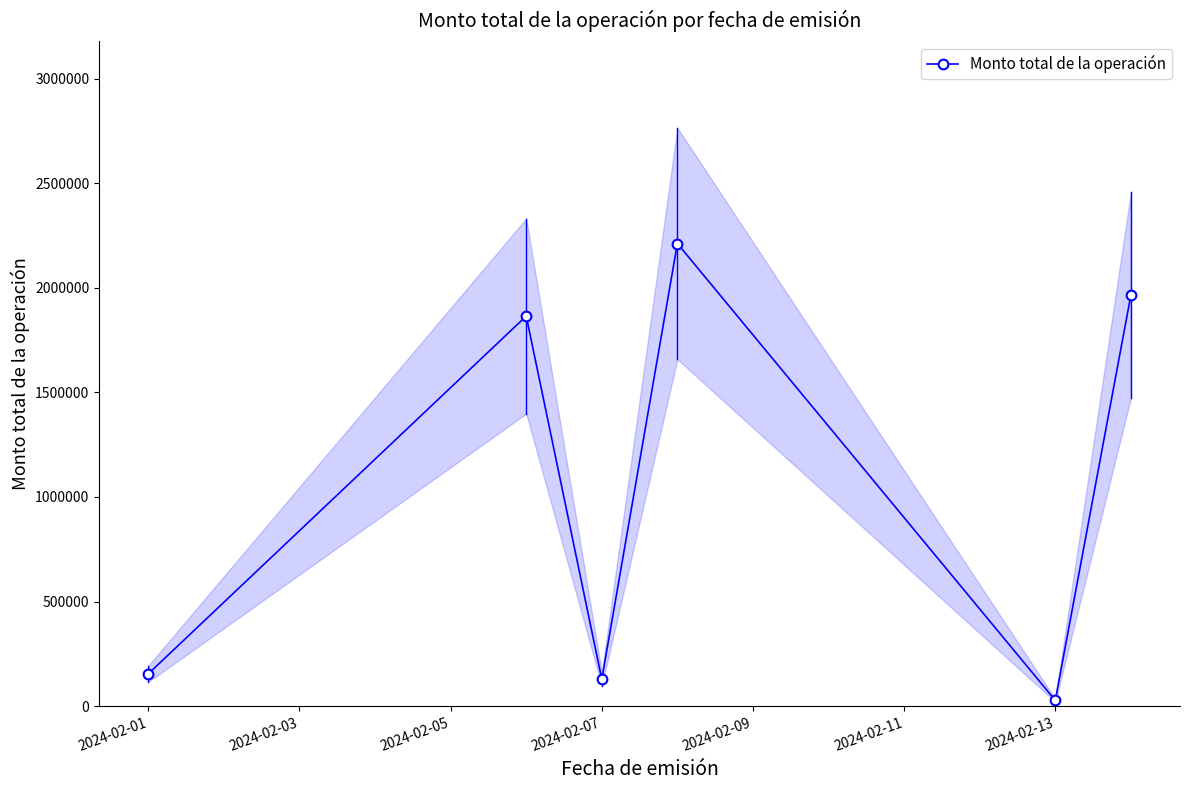

How many interior local valleys does the Monto total de la operación series have?

2